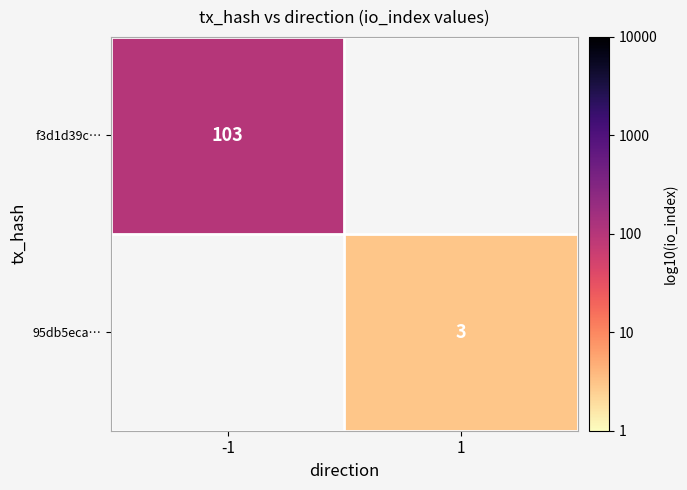

What is the maximum value shown in the chart?

2.0